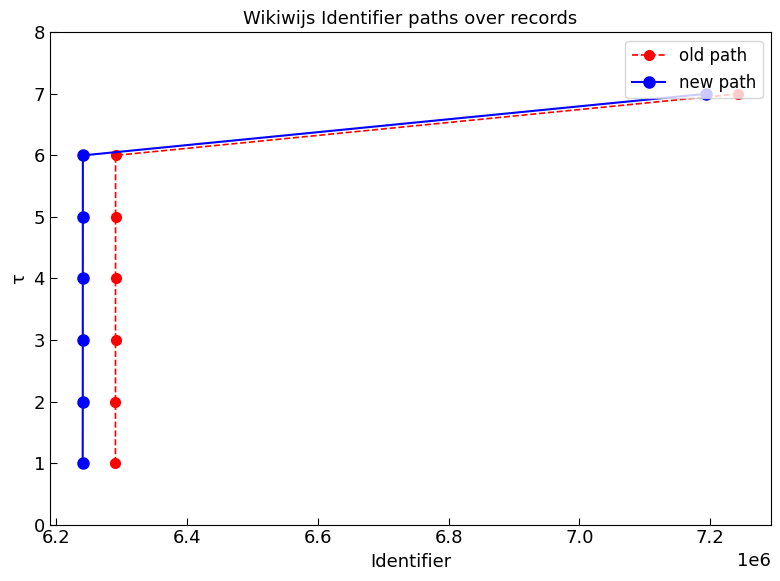

True or false: old path has more than 2 interior local peaks.

False